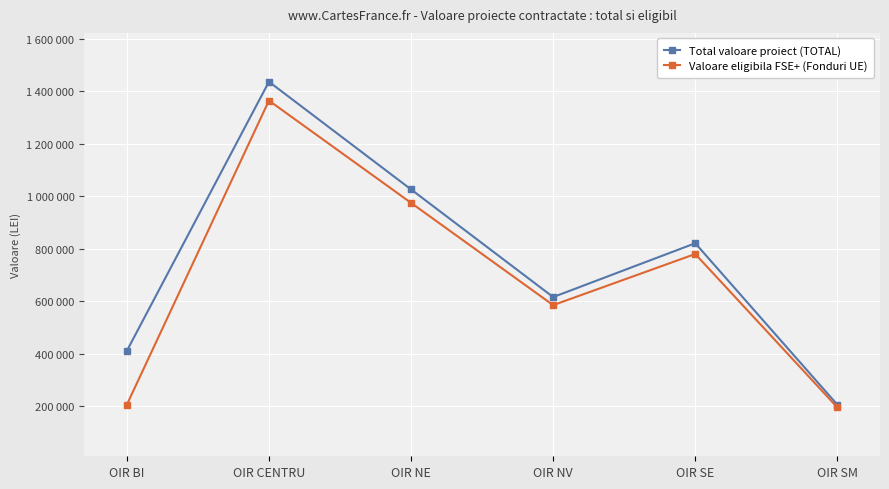

What is the label of the 4th point from the right?

OIR NE